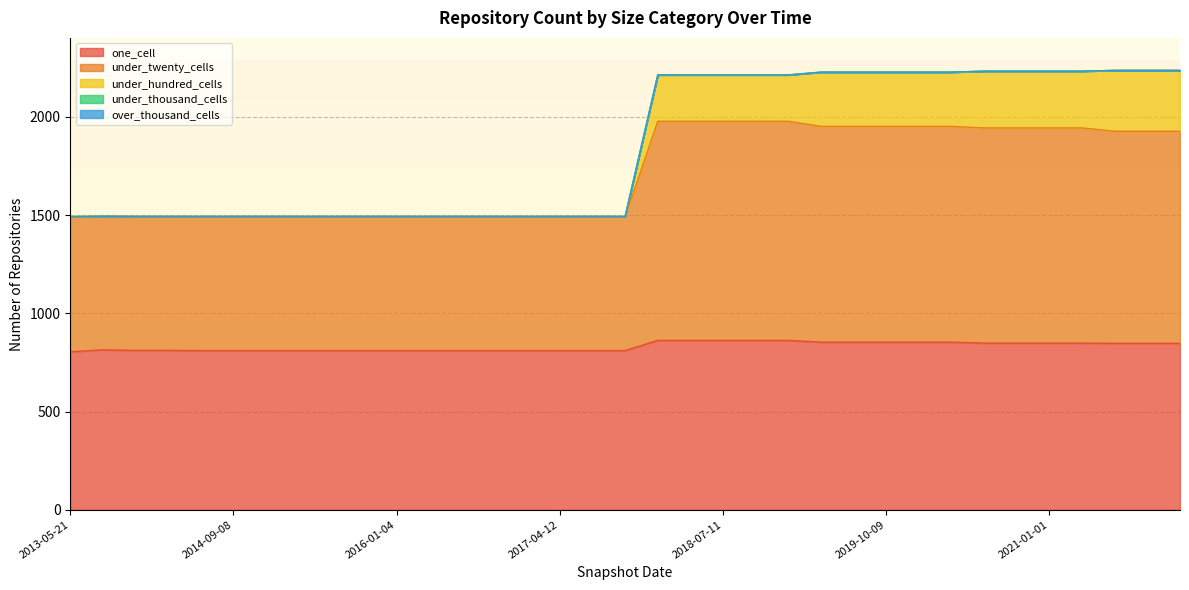

Is it true that under_hundred_cells equals 674 at 2013-12-20?

False